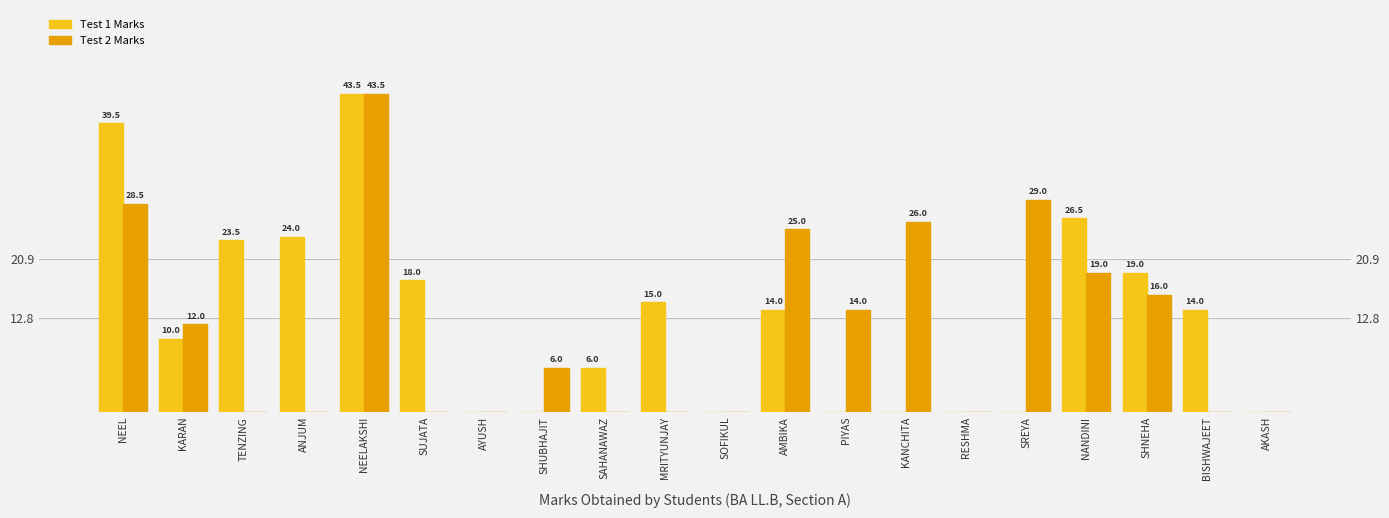

List the series in order of their overall mean, highest first.

Test 1 Marks, Test 2 Marks